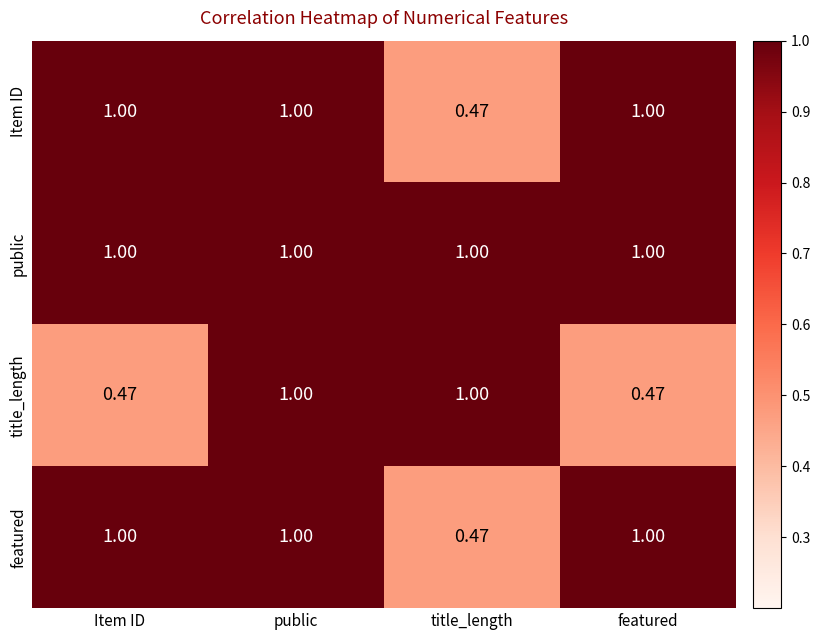

At which category is the sum across all series the highest?

public